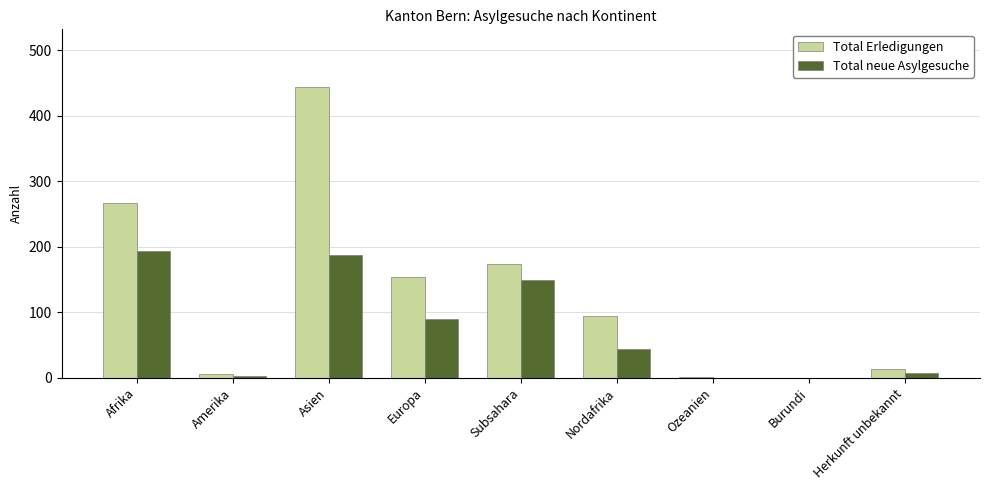

At which label does Total Erledigungen first exceed 94?

Afrika